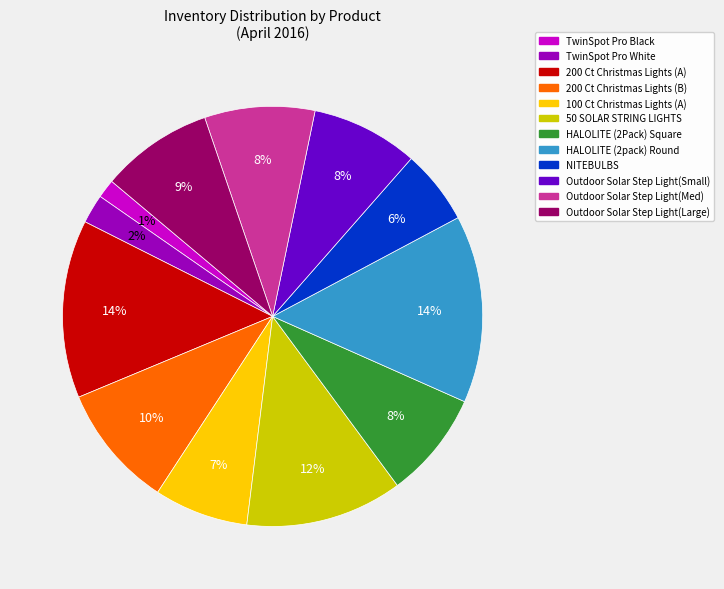

Is it true that 50 SOLAR STRING LIGHTS is 12% of the pie?

True